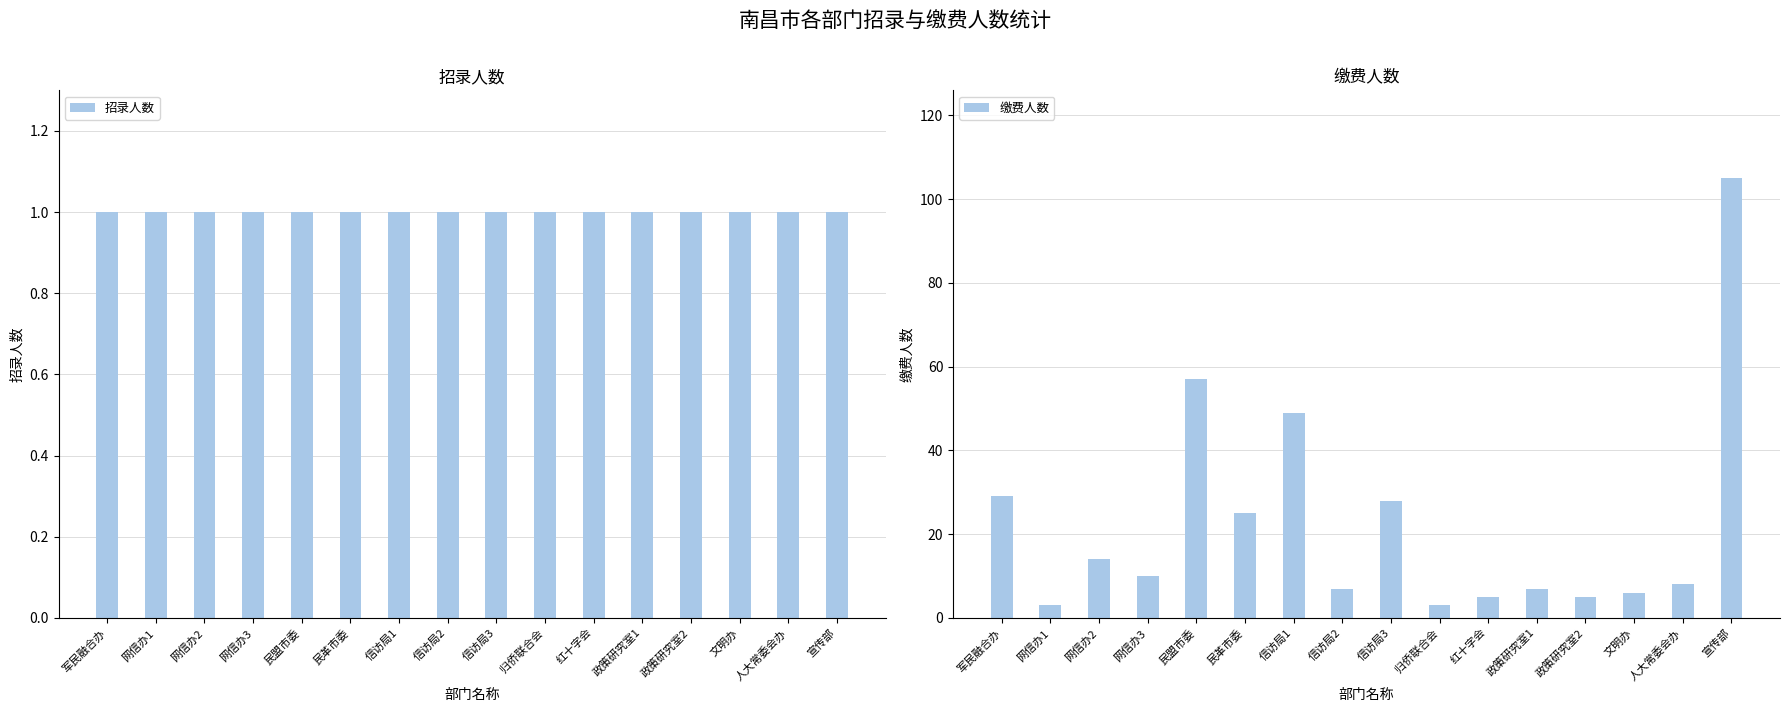

The value of 缴费人数 at 信访局1 is 49. True or false?

True